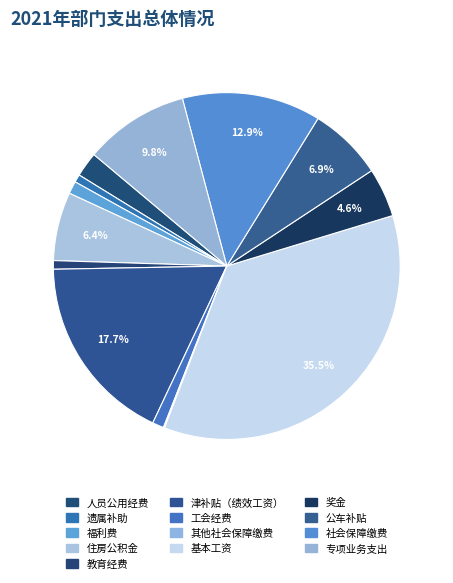

To the nearest percent, what percentage of the pie is 福利费?

1%